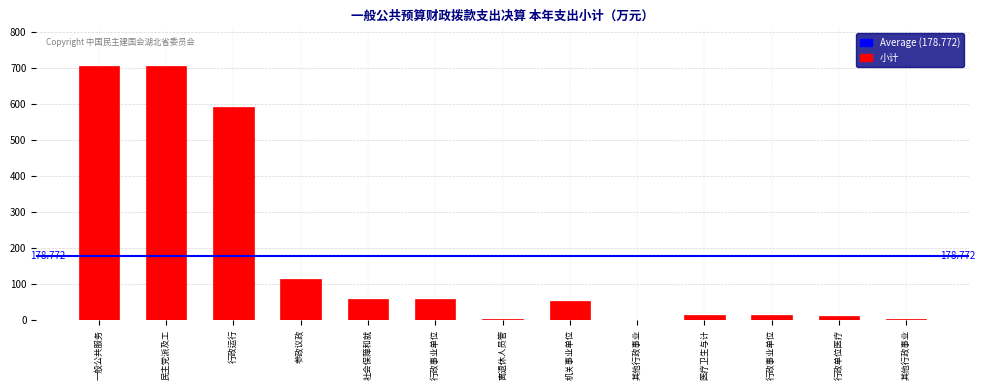

How many data points does each series have?

13